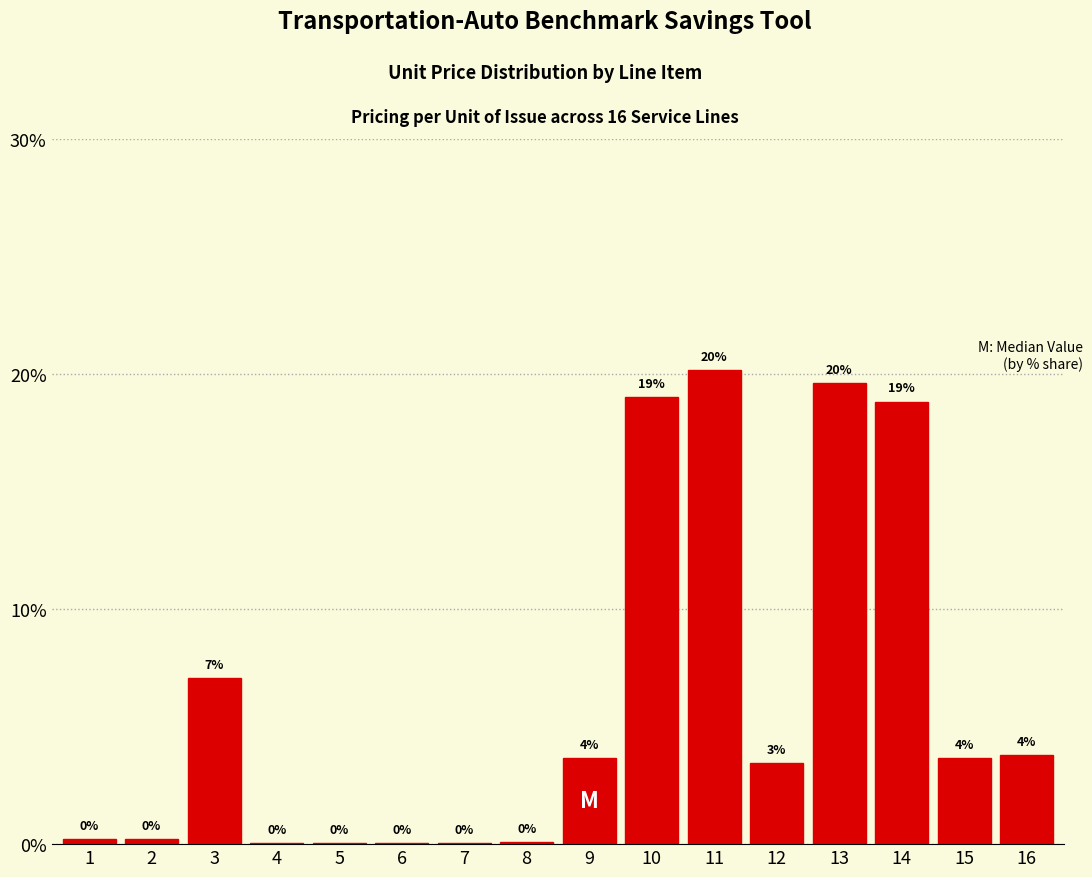

Between 15 and 7, which is larger?

15